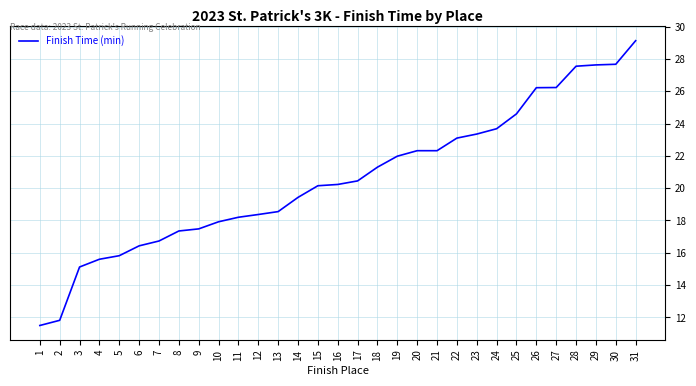

What is the difference between the values at 21 and 14?

2.9